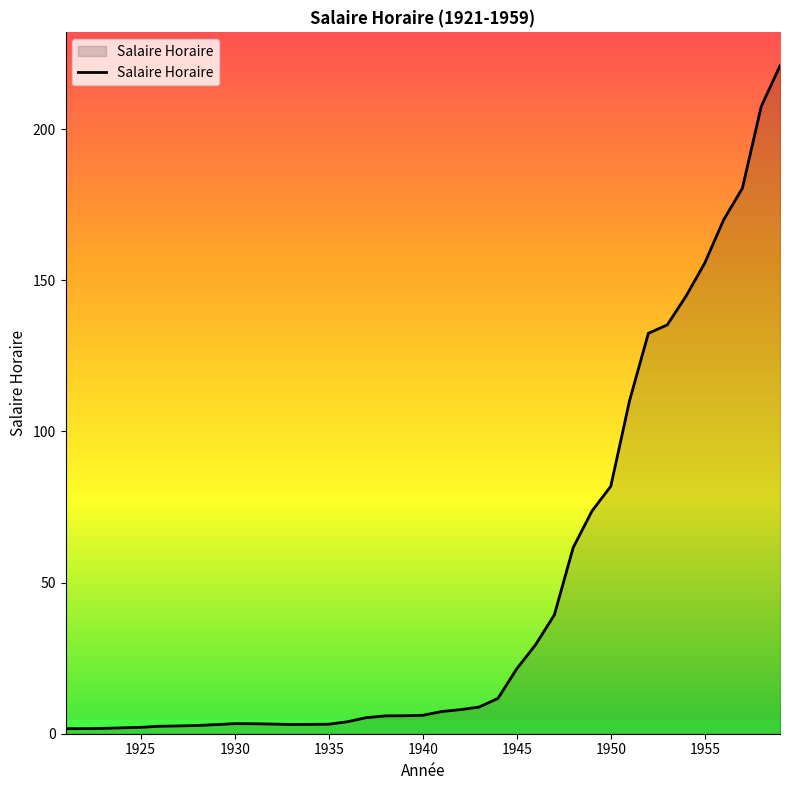

What is the greatest value displayed?

221.0